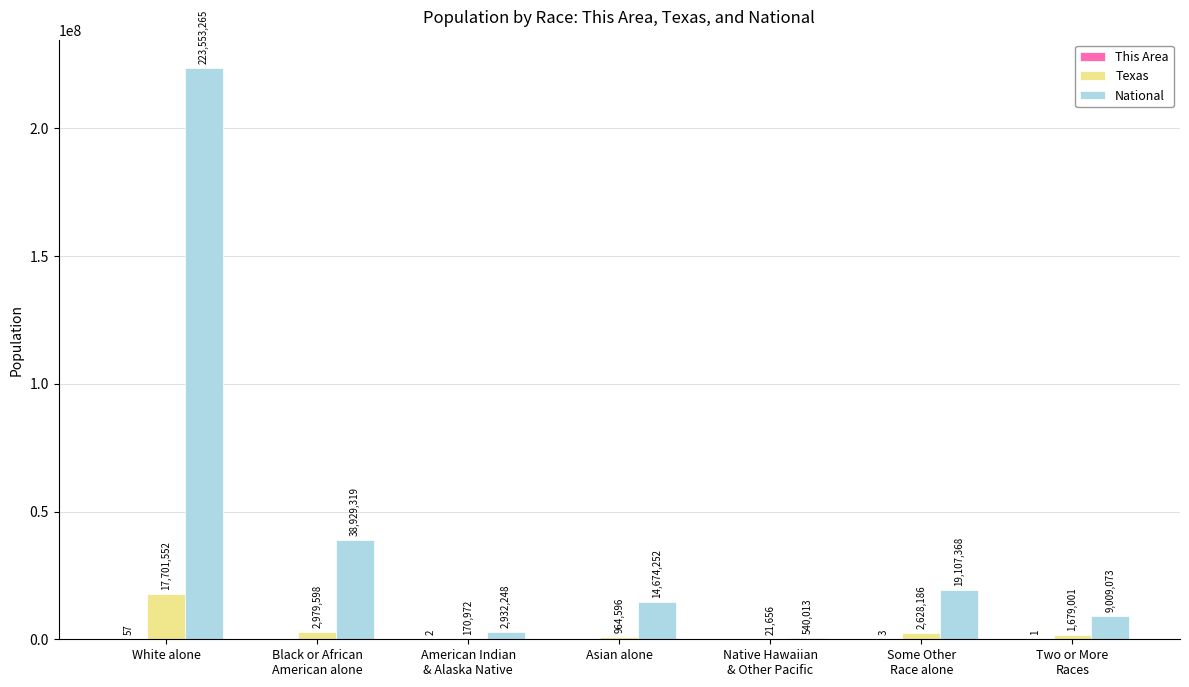

Which series has the largest total across all categories?

National